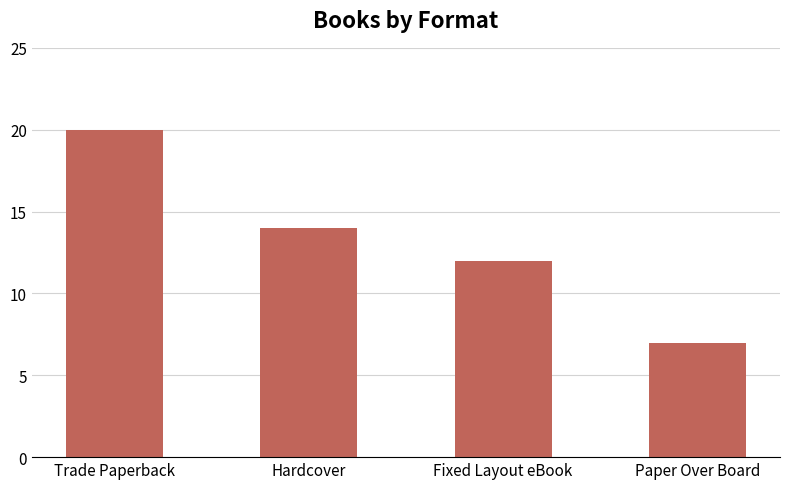

How many categories are shown in the chart?

4